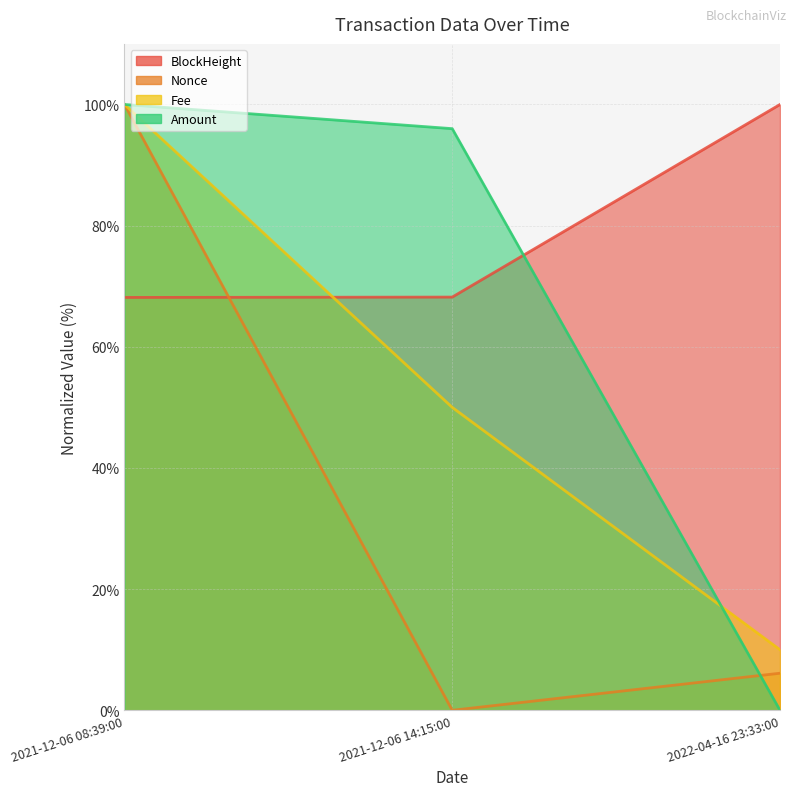

Which label corresponds to the smallest value in the chart?

2021-12-06 14:15:00